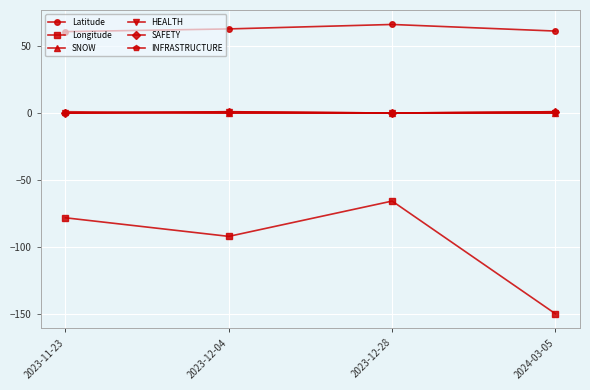

Count the number of data series in this chart.

6